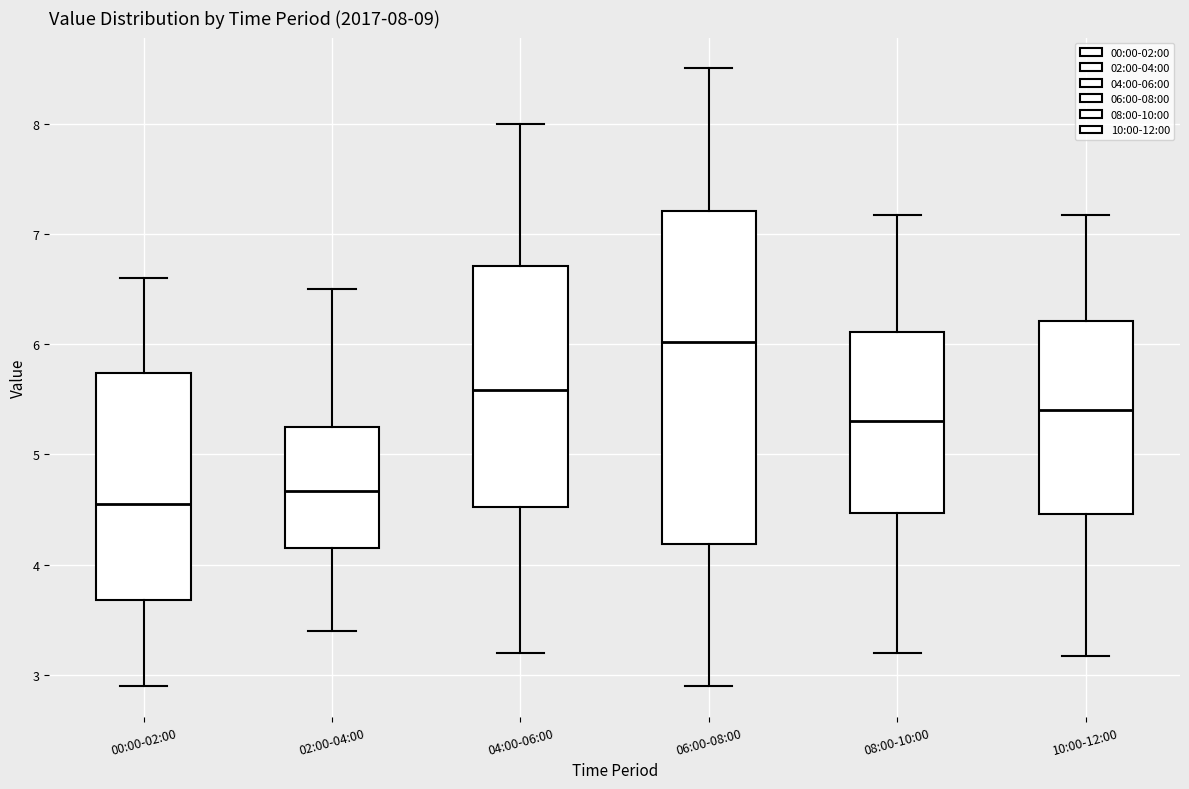

Comparing the boxes themselves (not the whiskers), which one is the tallest?

06:00-08:00